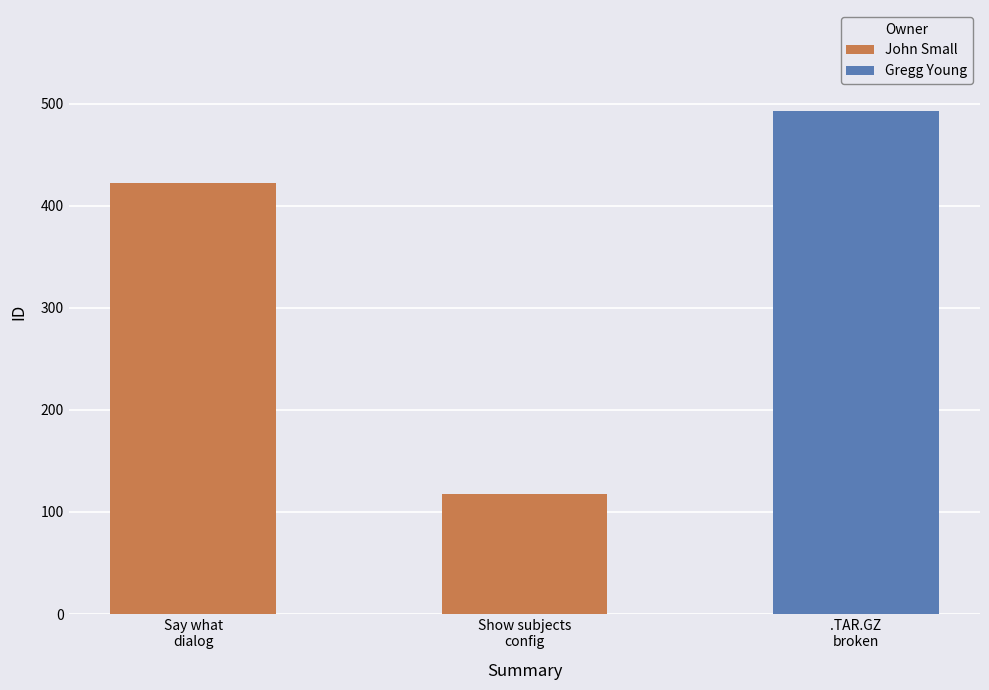

Approximately how many times larger is the value at Say what
dialog compared to Show subjects
config?

3.6